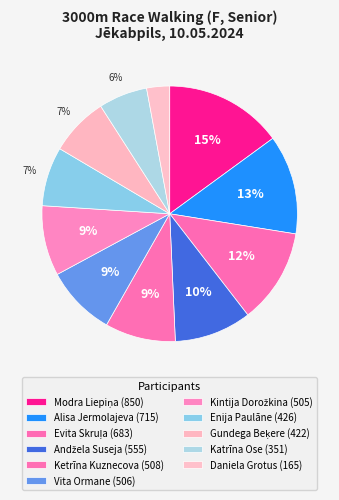

How many slices are in this pie chart?

11